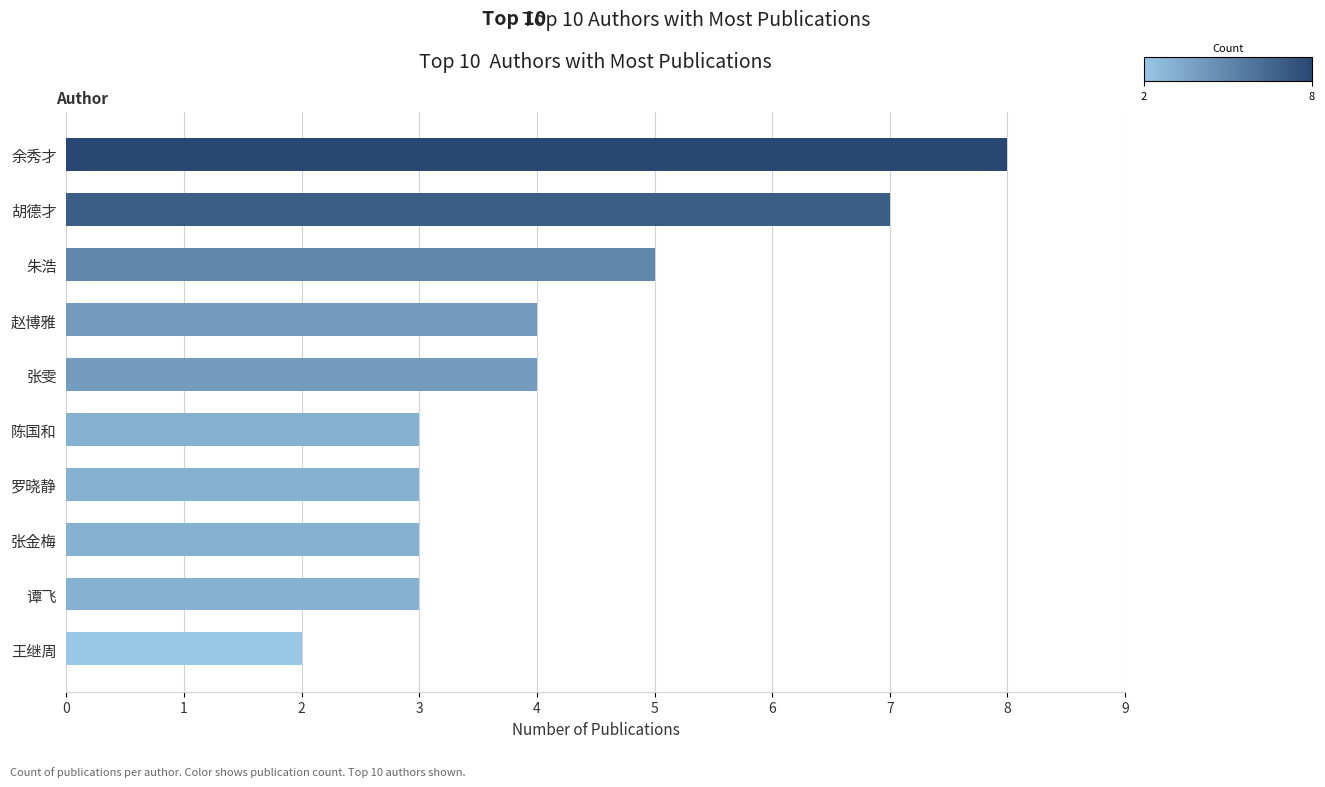

The chart shows a value of 3 at 王继周. True or false?

False